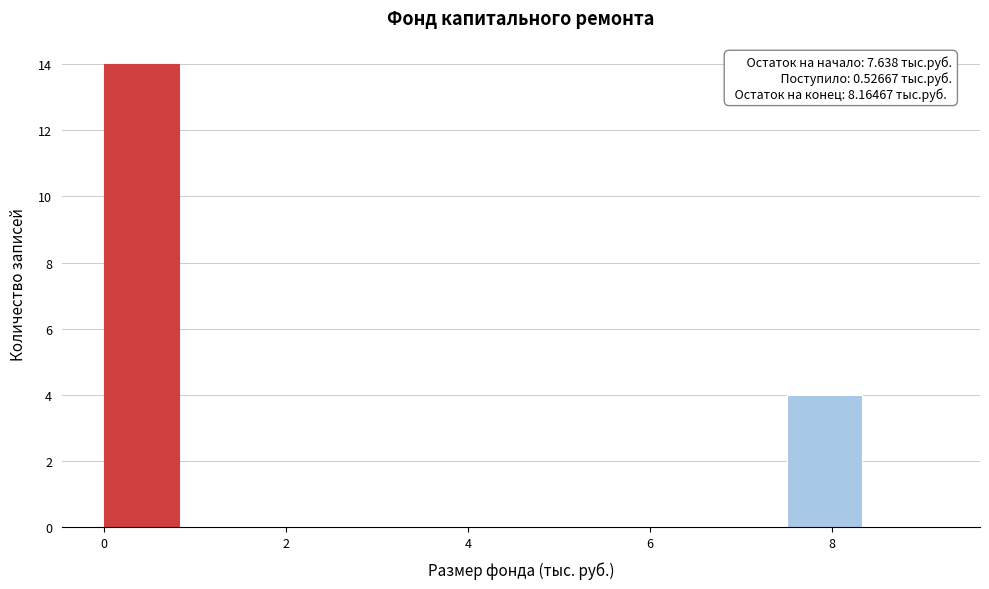

Over which range of the x-axis is the bar tallest?

0.0 to 0.8